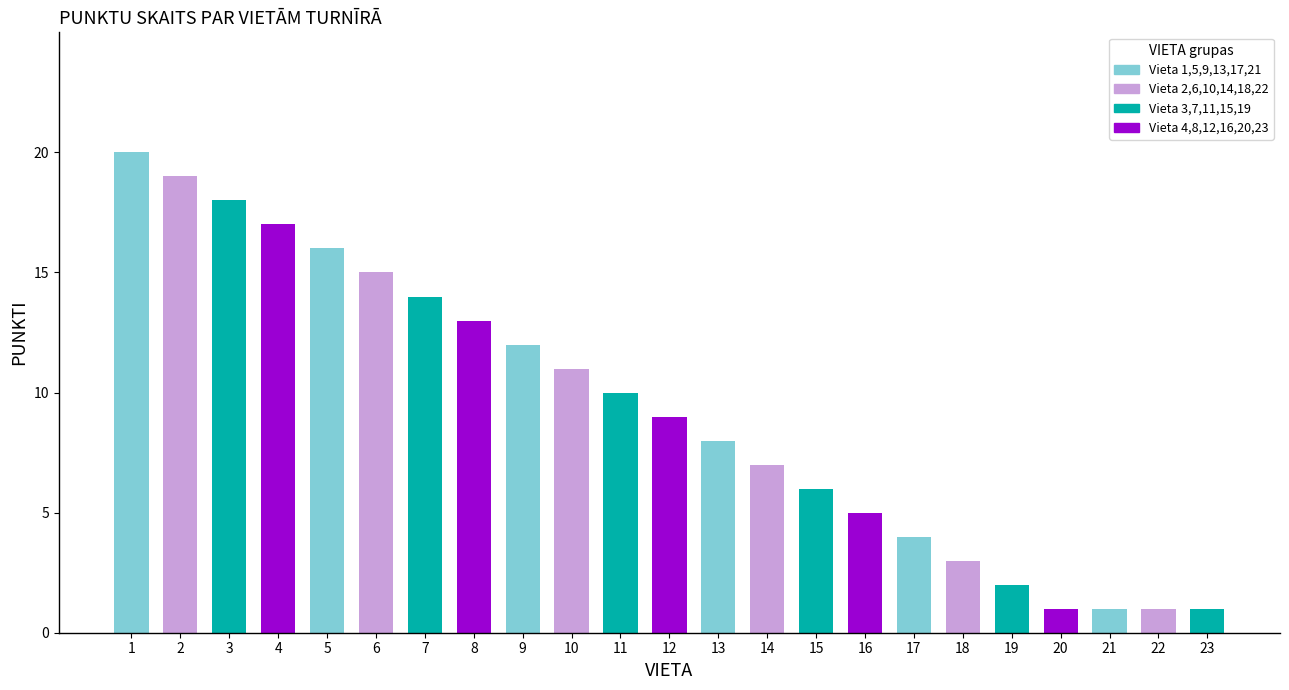

Count the number of categories in the chart.

23